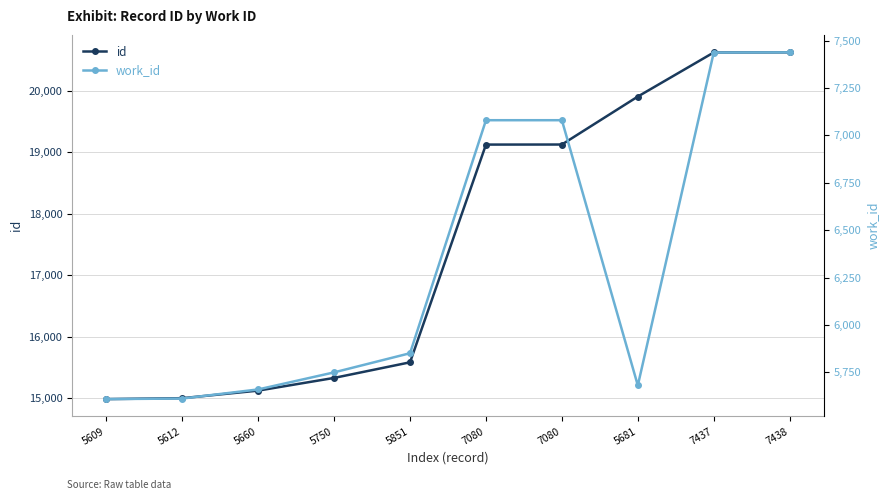

Which has a higher value, 5851 or 5609?

5851